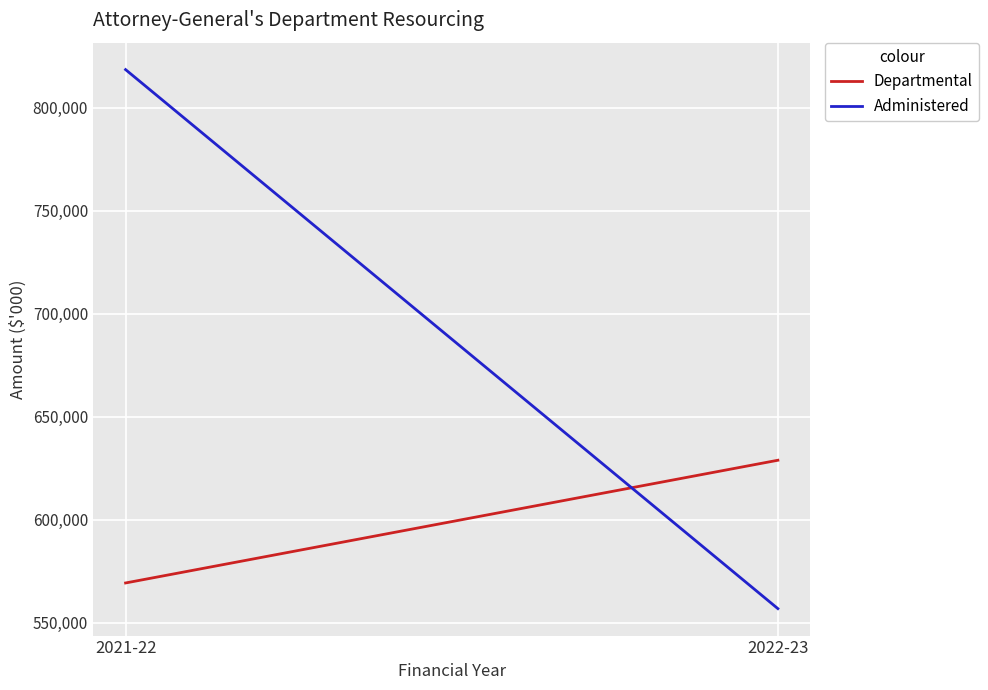

Reading left to right, transcribe all the data shown in this chart.

Departmental: 2021-22=569384	2022-23=628940
Administered: 2021-22=818492	2022-23=556931